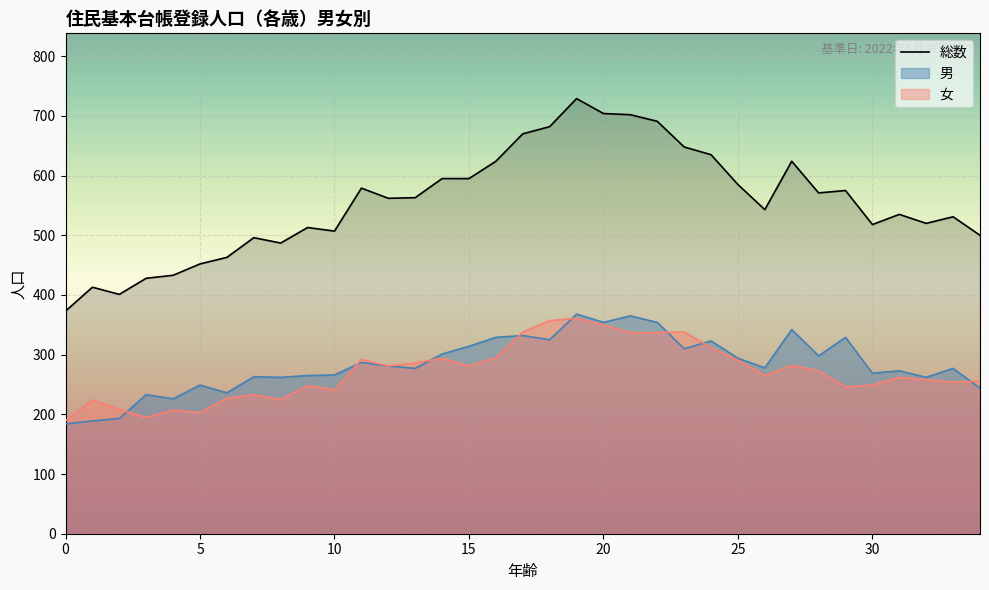

True or false: the data shows 524 at 0.

False